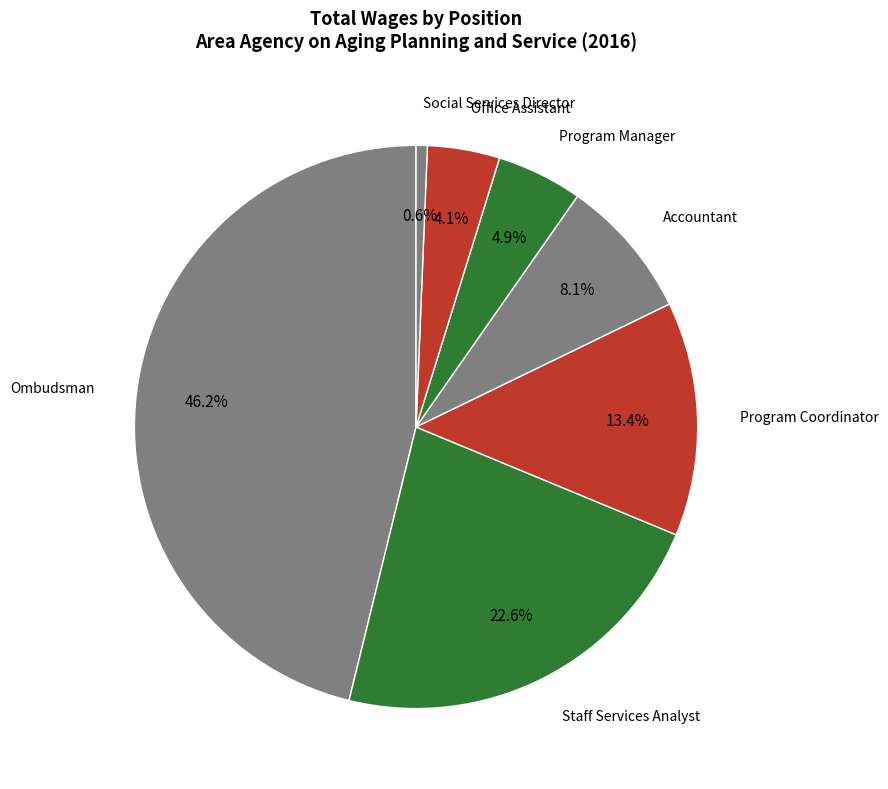

Count the number of slices in the pie.

7